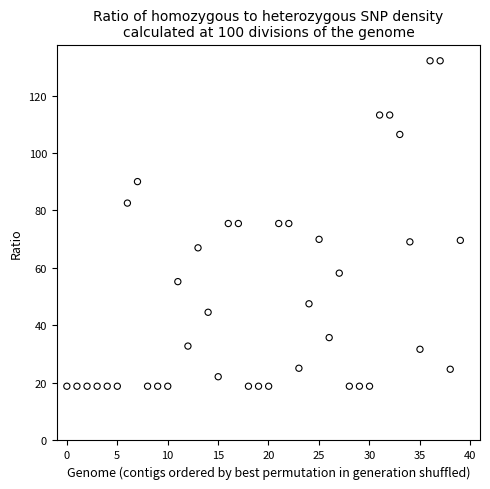

What is the range of X values (max minus min)?

39.0